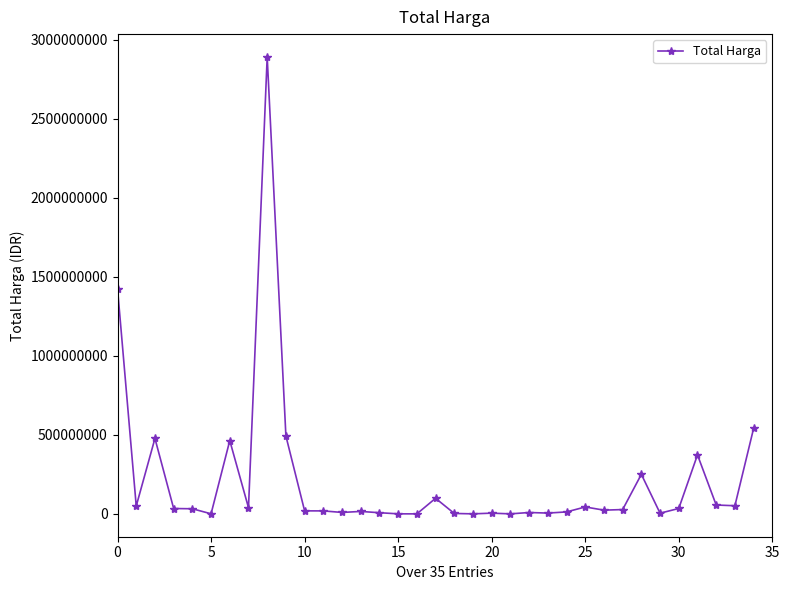

How many data points does each series have?

35